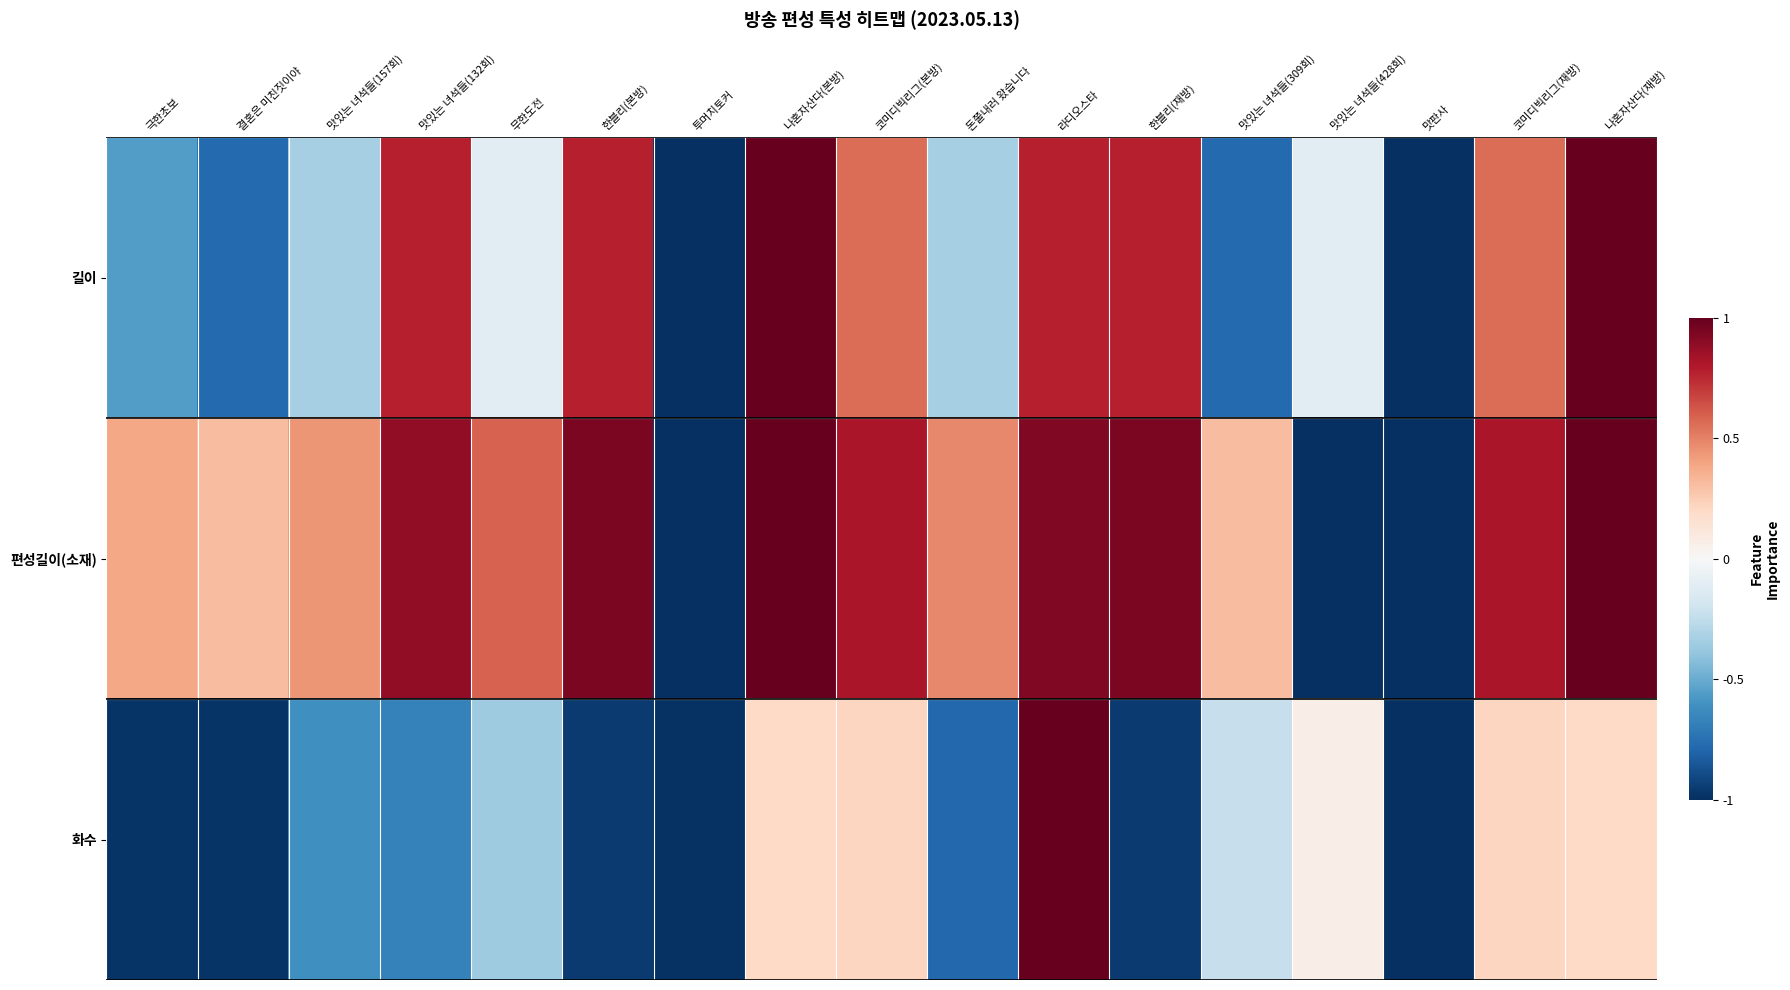

At how many categories does at least one series exceed 0?

15